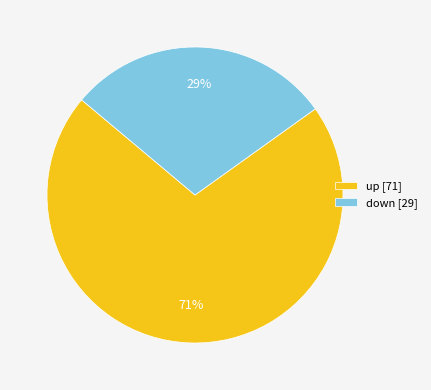

Which has a higher value, up or down?

up